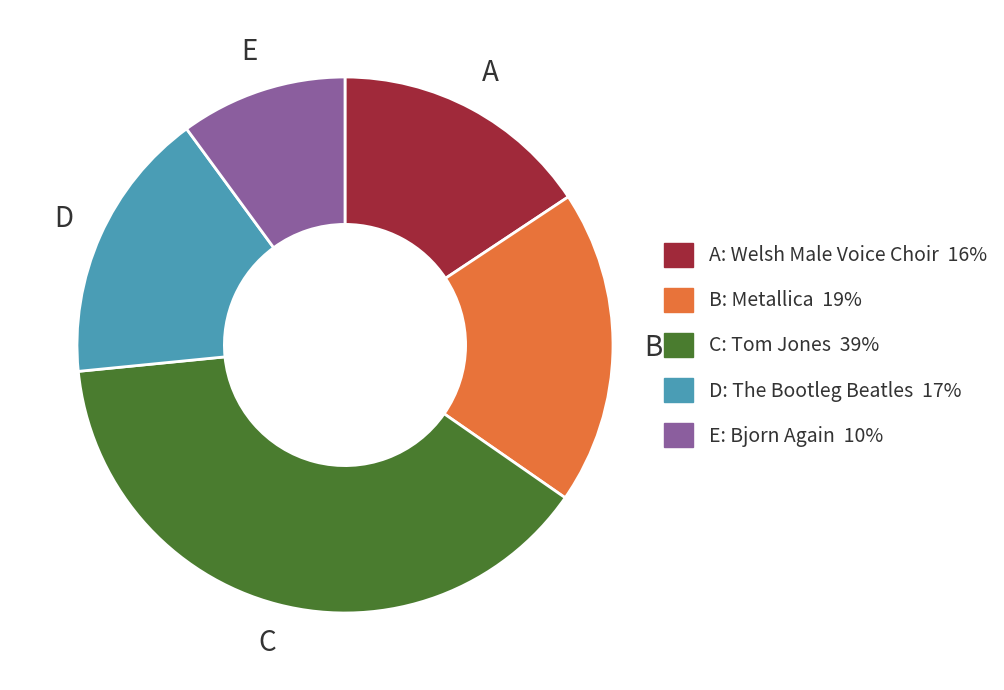

Is there any slice that represents more than half of the pie?

No